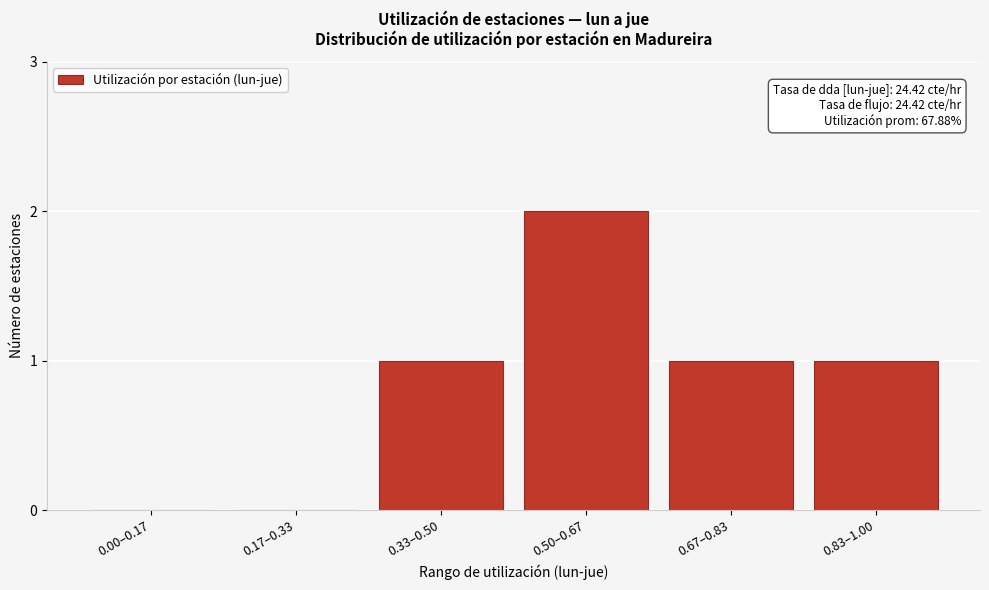

Reading left to right, what are all the values shown in this chart?

0.00–0.17=0	0.17–0.33=0	0.33–0.50=1	0.50–0.67=2	0.67–0.83=1	0.83–1.00=1